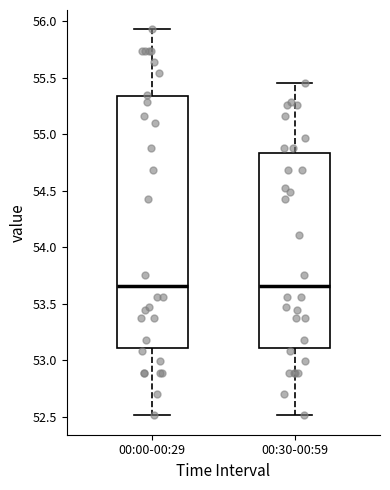

Reading left to right, read every box against the y-axis: the position of its median line, the range the box covers, and the ends of its whiskers. The values are not printed on the chart, so give them approximately, as read against the axis.

00:00-00:29: median 53.65, box 53.10 to 55.35, whiskers 52.50 to 55.95
00:30-00:59: median 53.65, box 53.10 to 54.85, whiskers 52.50 to 55.45